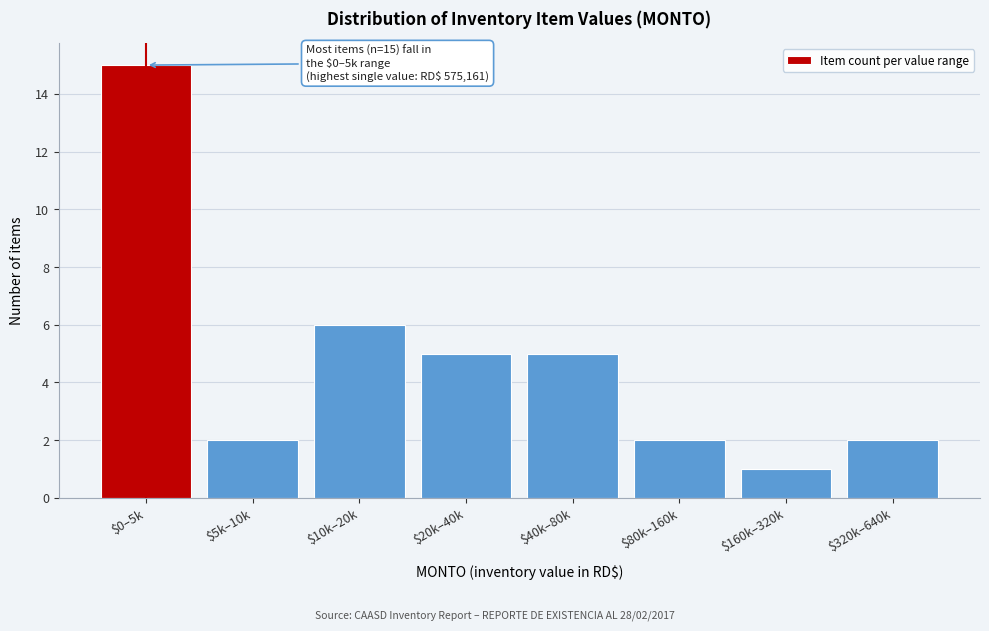

Reading left to right, transcribe all the data shown in this chart.

15	2	6	5	5	2	1	2